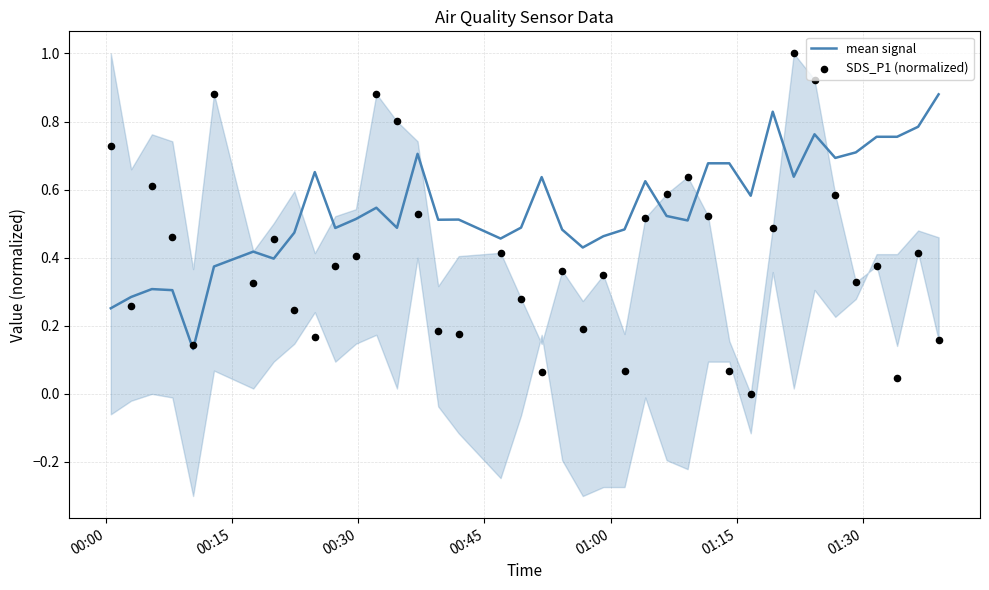

Which series reaches the minimum Y coordinate?

SDS_P1 (normalized)